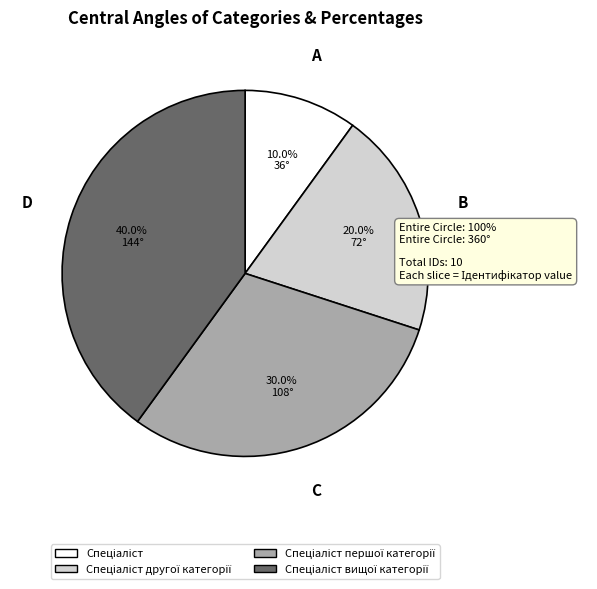

Does any single category account for the majority?

No